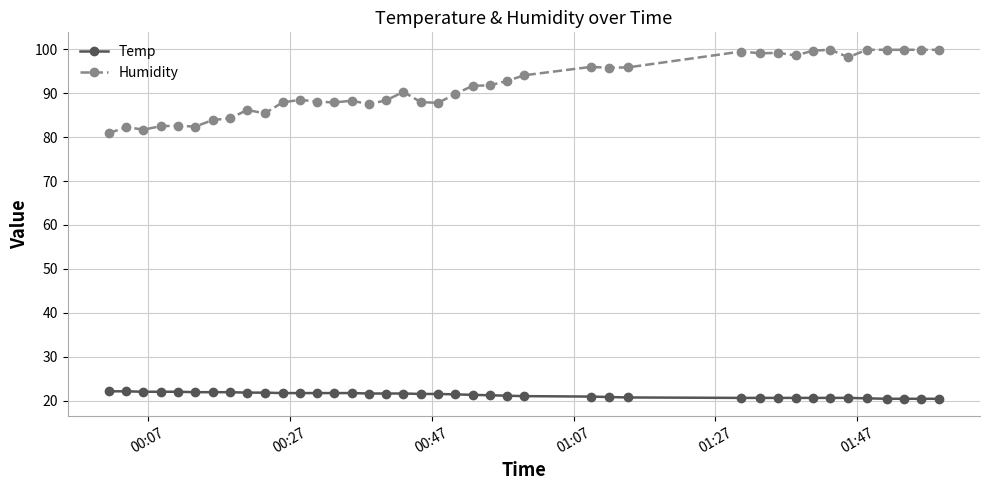

What is the smallest value displayed?

20.4